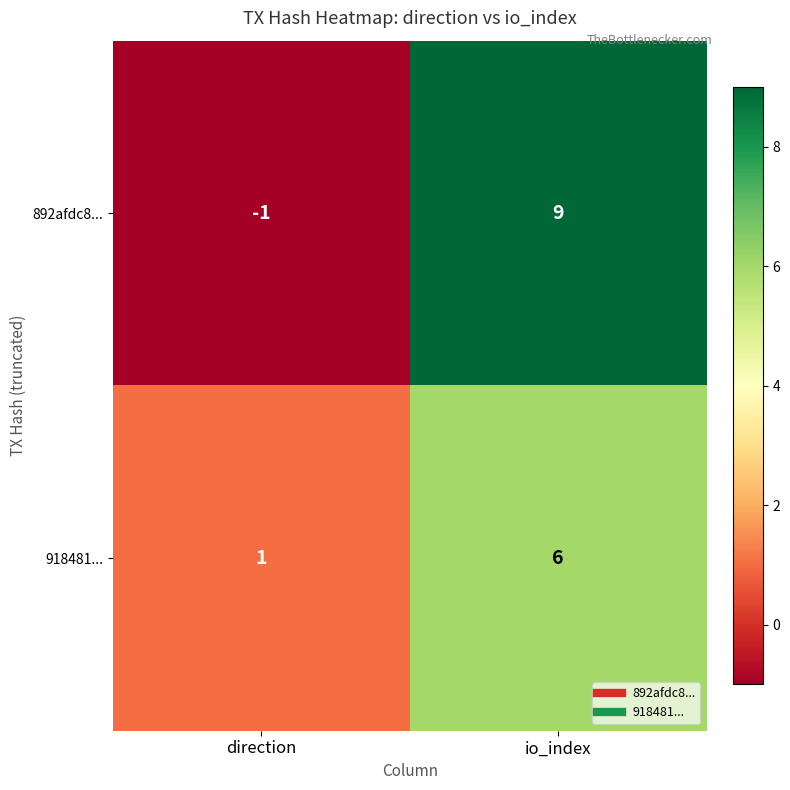

Reading right to left, extract all data points from this chart.

892afdc8...: io_index=9	direction=-1
918481...: io_index=6	direction=1